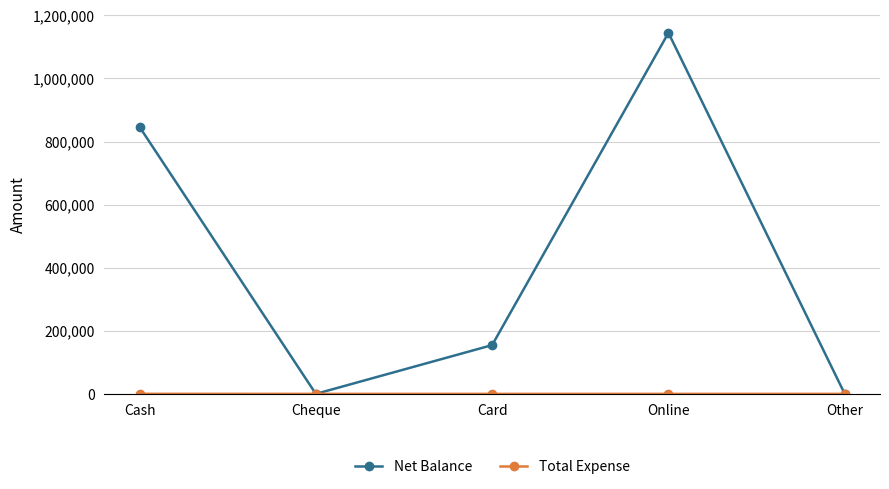

What is the label of the 2nd point from the right?

Online